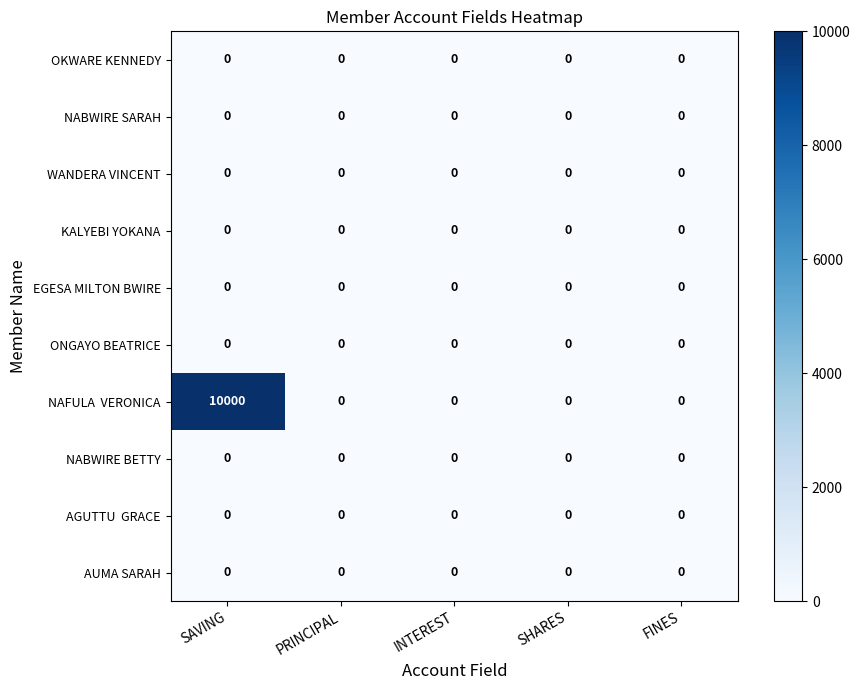

The KALYEBI YOKANA series shows 0 at SHARES. True or false?

True